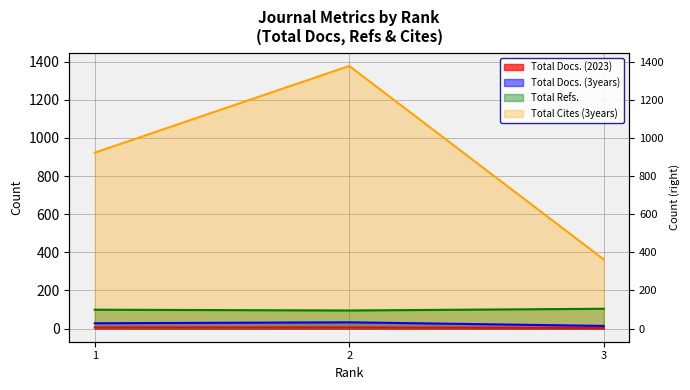

Rank the series at 1 from highest to lowest value.

Total Cites (3years), Total Refs., Total Docs. (3years), Total Docs. (2023)